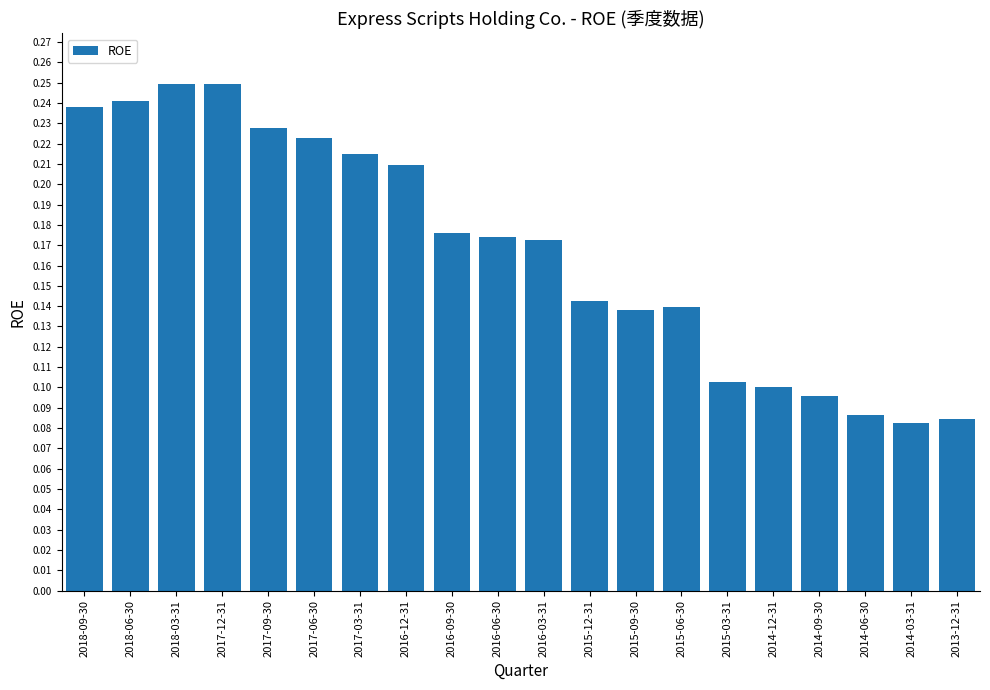

True or false: the data shows 0.1 at 2015-03-31.

True